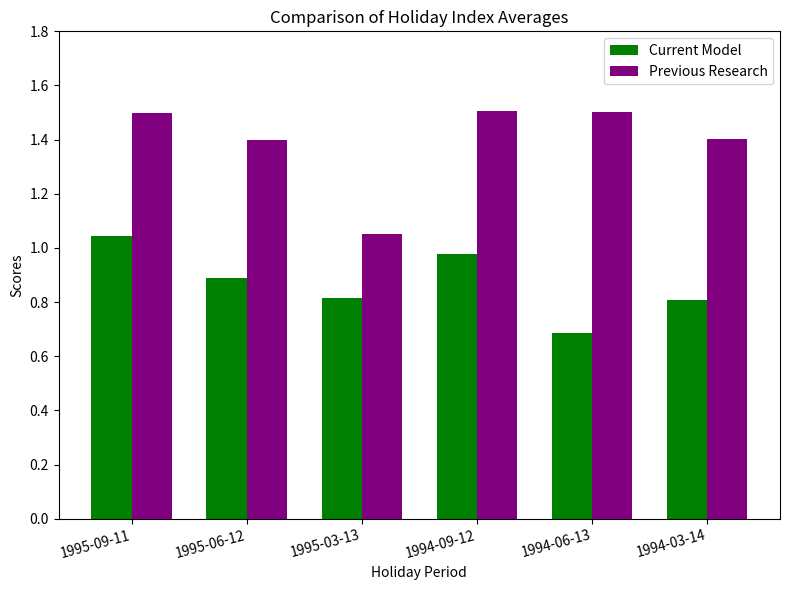

The value of Previous Research at 1994-06-13 is 0.9. True or false?

False